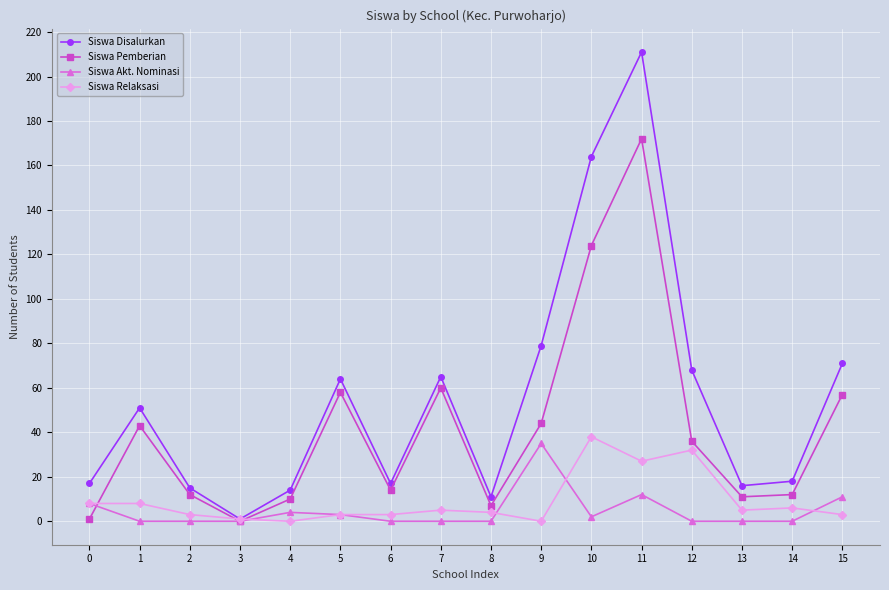

True or false: Siswa Relaksasi has a value of 3 at 5.

True